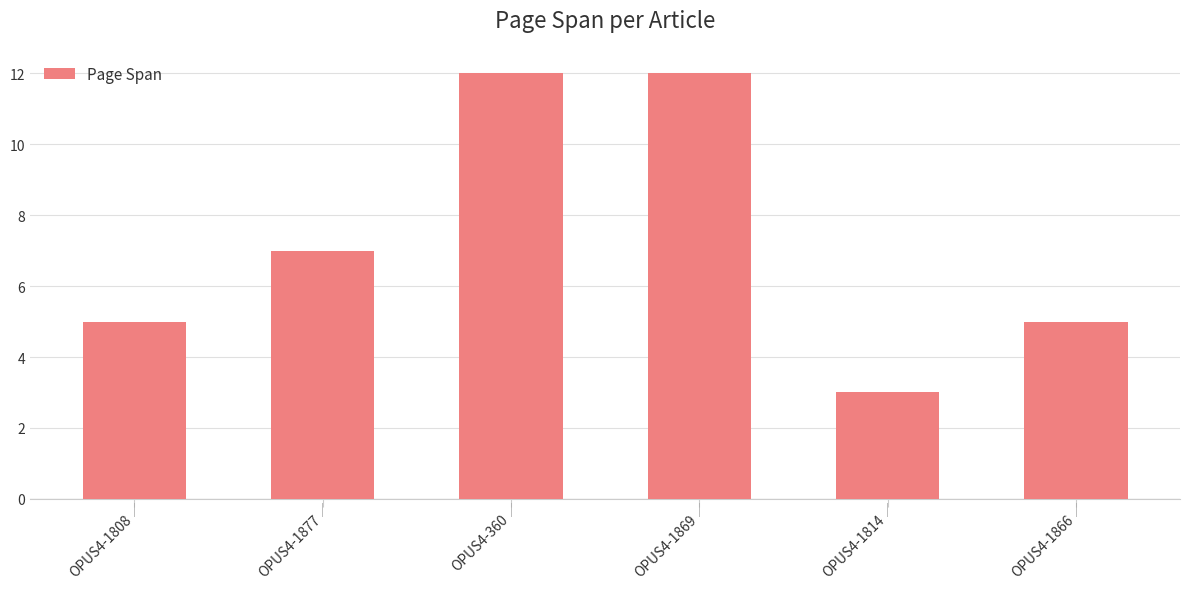

What is the label of the 3rd bar from the right?

OPUS4-1869